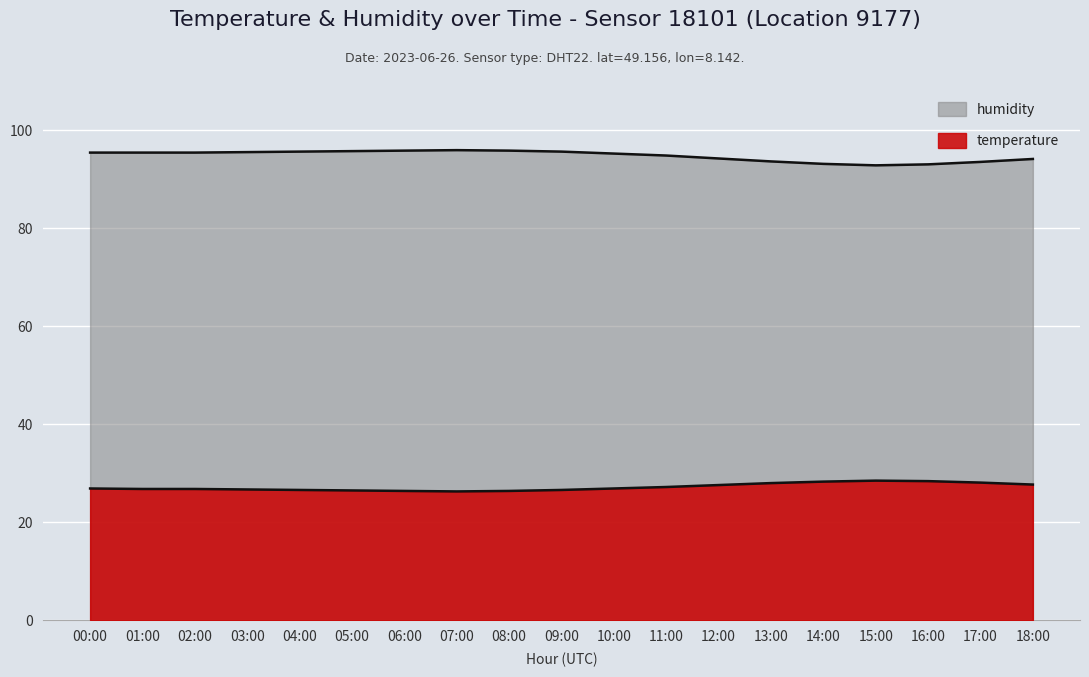

True or false: humidity has more than 1 points higher than both neighbors.

False